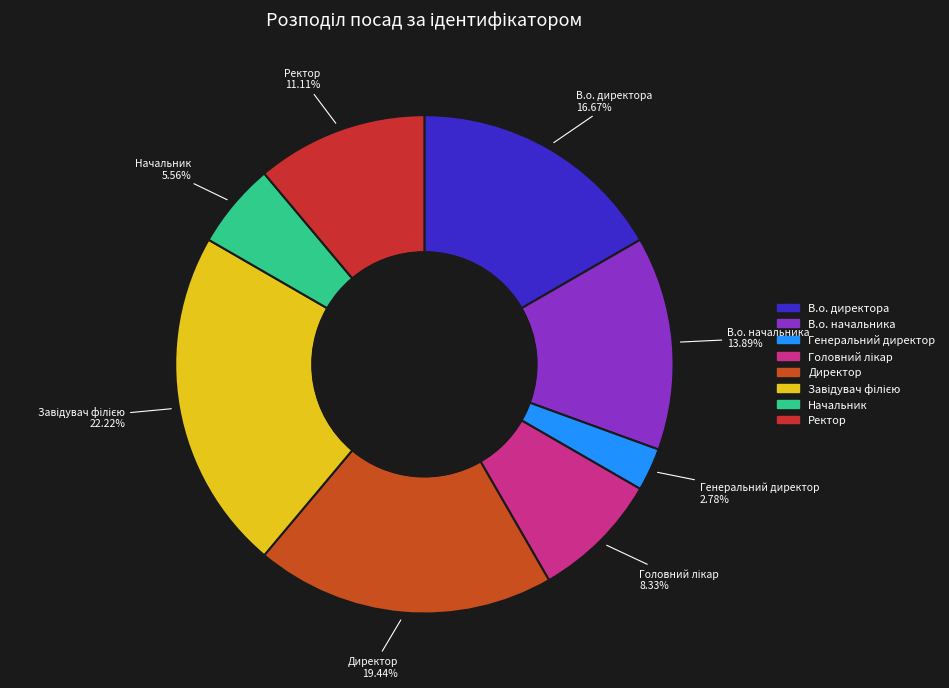

Do Начальник and Генеральний директор together represent more than half of the pie?

No